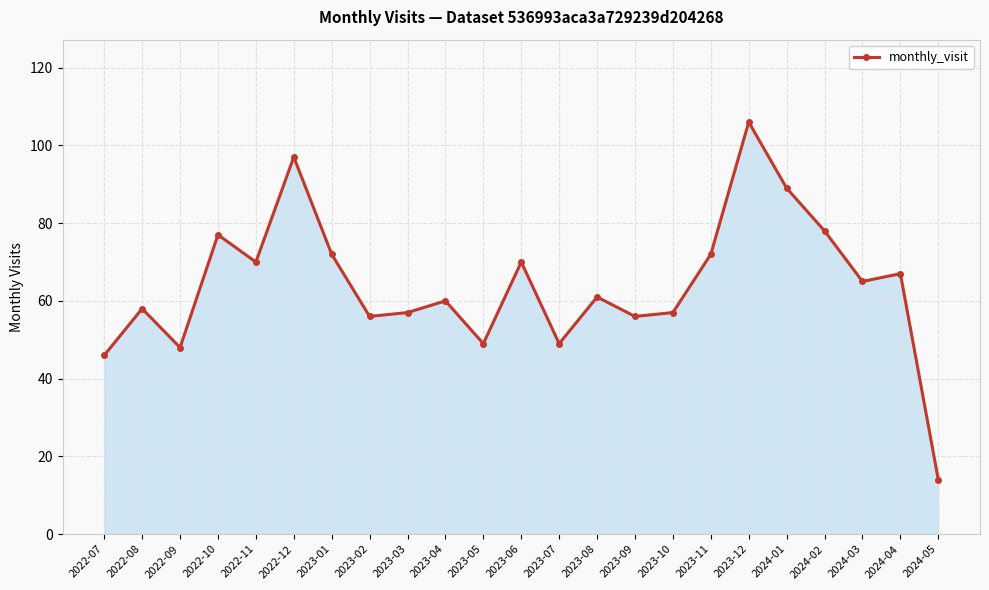

Reading left to right, list all the values displayed in this chart.

2022-07=46	2022-08=58	2022-09=48	2022-10=77	2022-11=70	2022-12=97	2023-01=72	2023-02=56	2023-03=57	2023-04=60	2023-05=49	2023-06=70	2023-07=49	2023-08=61	2023-09=56	2023-10=57	2023-11=72	2023-12=106	2024-01=89	2024-02=78	2024-03=65	2024-04=67	2024-05=14